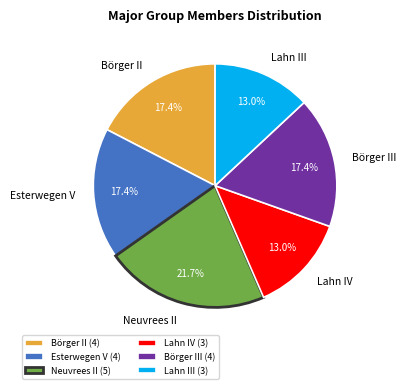

Combined, what portion of the pie is Börger III (4) and Lahn IV (3)?

30.4%